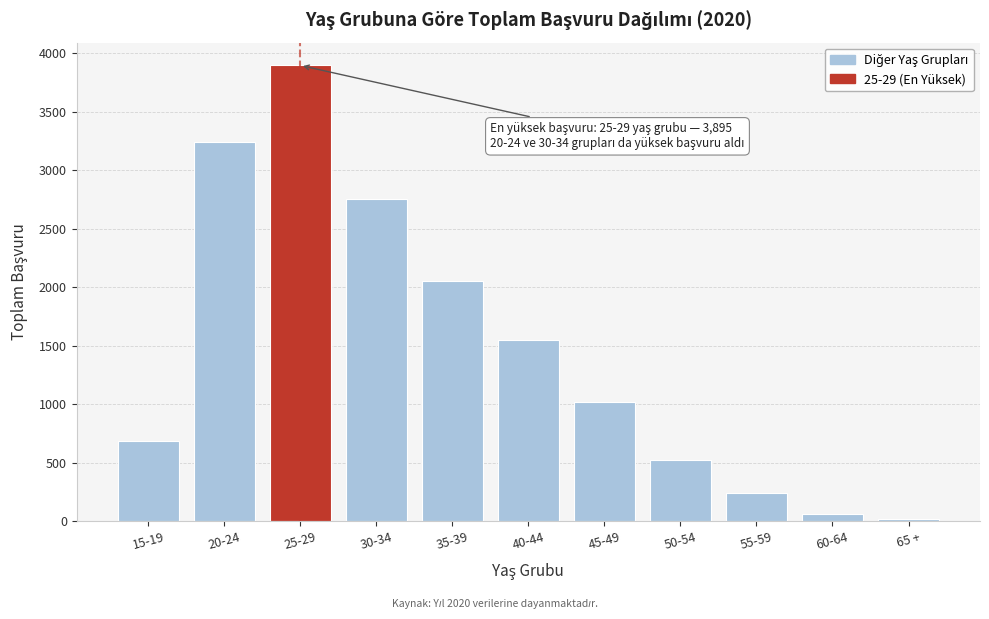

Reading left to right, list all the values displayed in this chart.

15-19=689	20-24=3242	25-29=3895	30-34=2752	35-39=2053	40-44=1551	45-49=1023	50-54=524	55-59=244	60-64=59	65 +=18